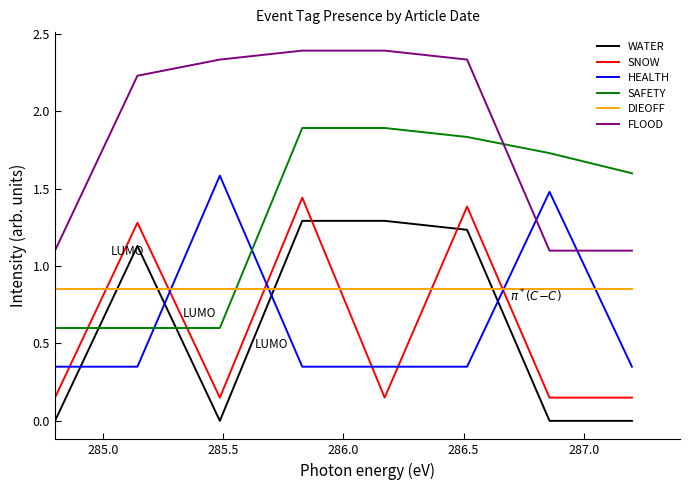

Which series has the largest total across all categories?

FLOOD